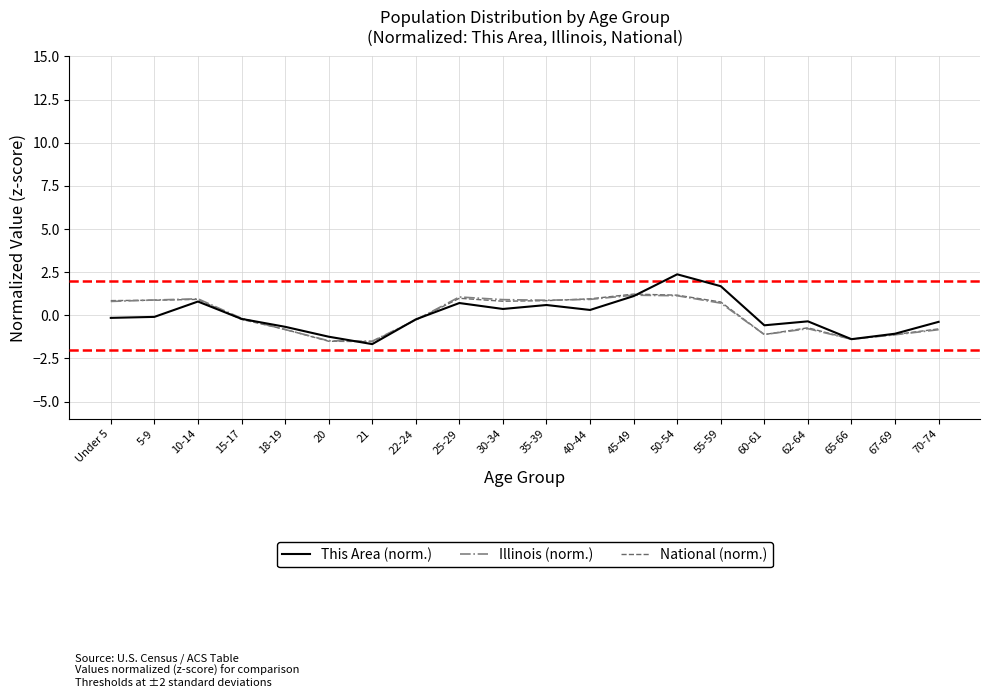

The National (norm.) series shows 1.0 at 40-44. True or false?

True